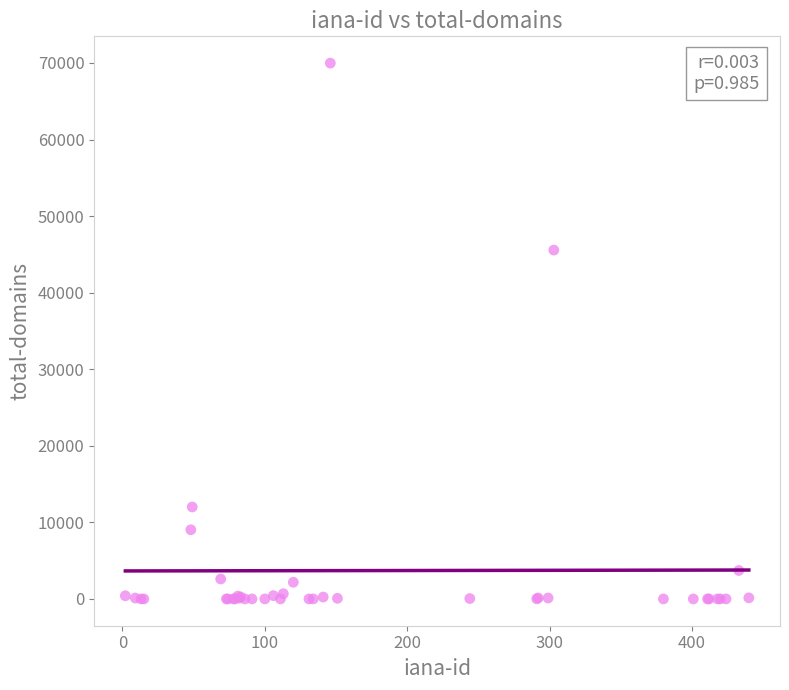

What Y value in the scatter plot is closest to 34989?

45561